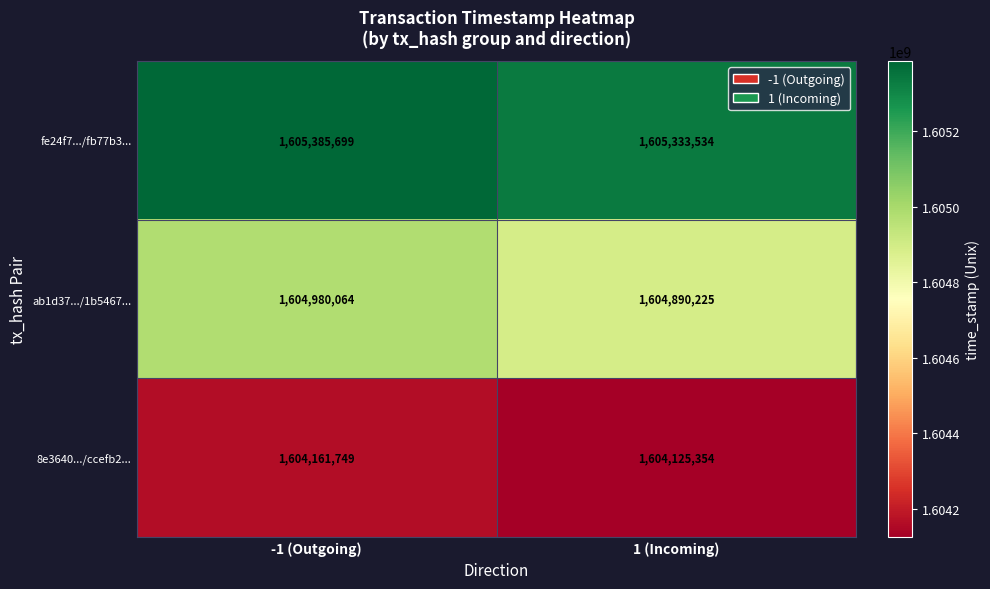

What is the maximum value shown in the chart?

1605385699